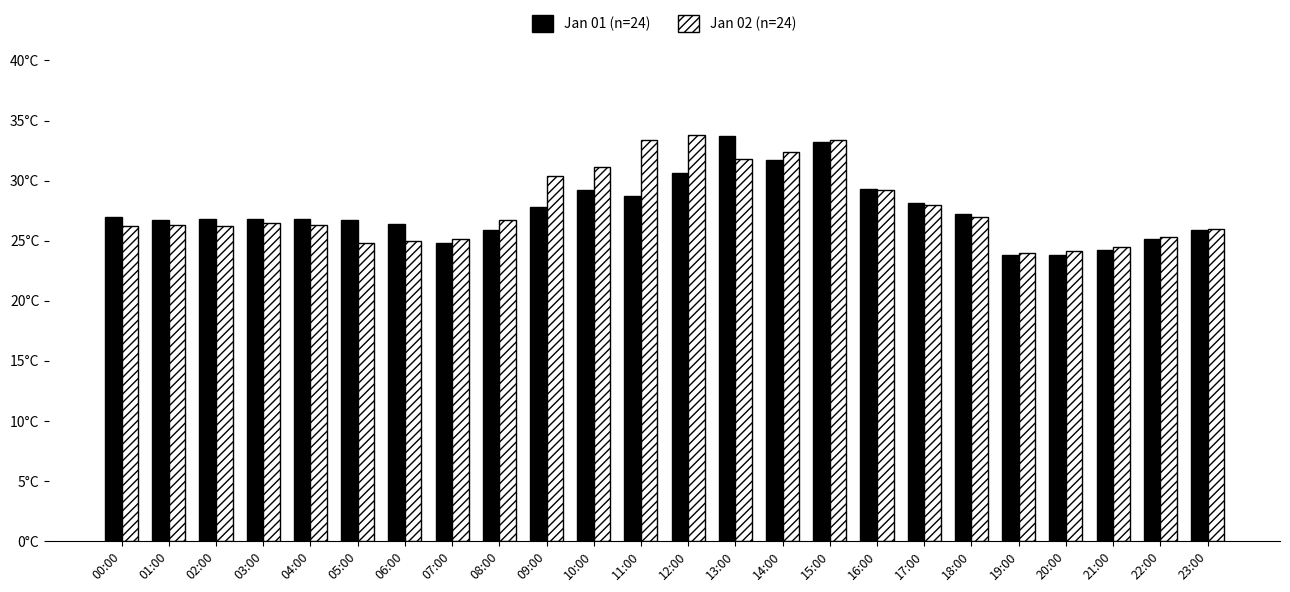

What is the lowest value of the Jan 01 (n=24) series?

23.8